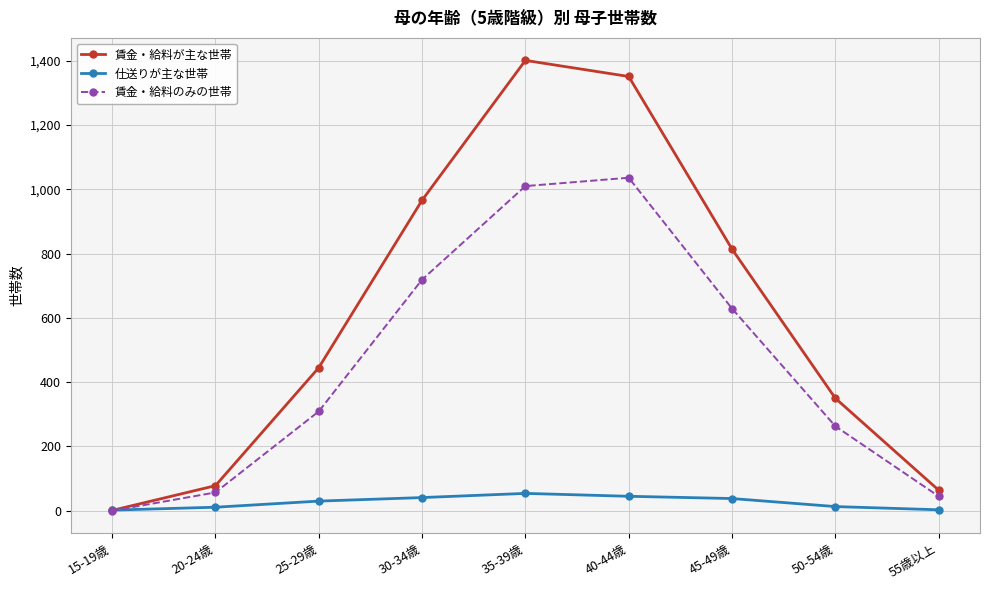

What is the difference between the 賃金・給料のみの世帯 values at 50-54歳 and 40-44歳?

773